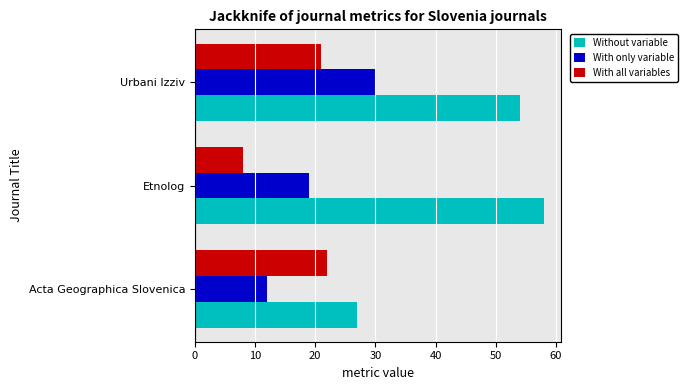

At how many categories does at least one series exceed 18?

3